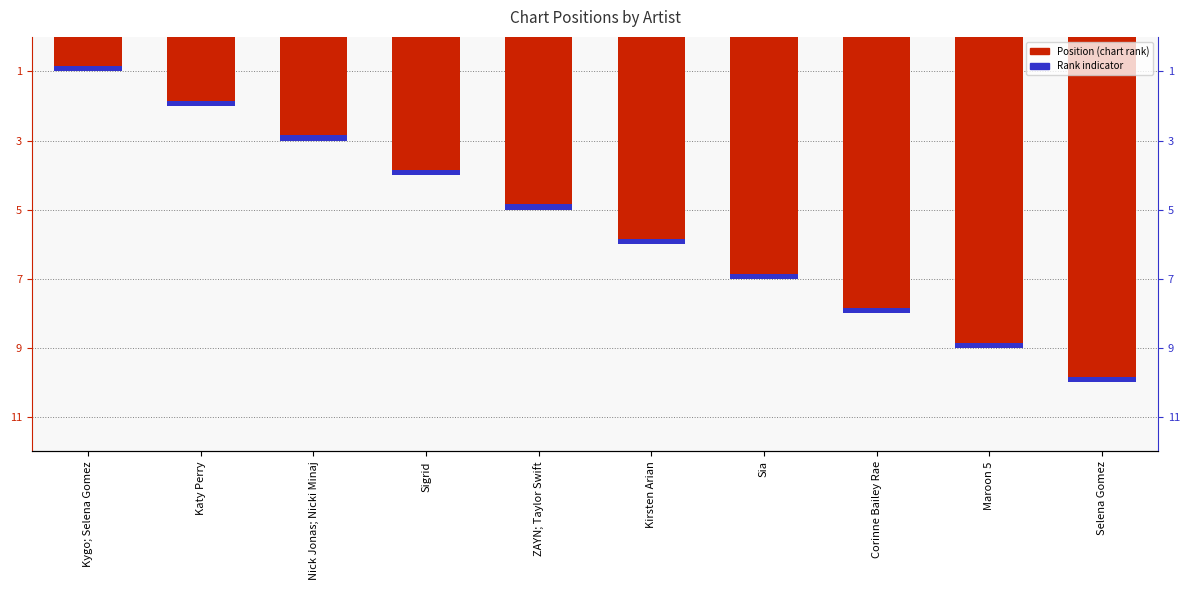

The value of Rank indicator at Corinne Bailey Rae is 0.2. True or false?

False